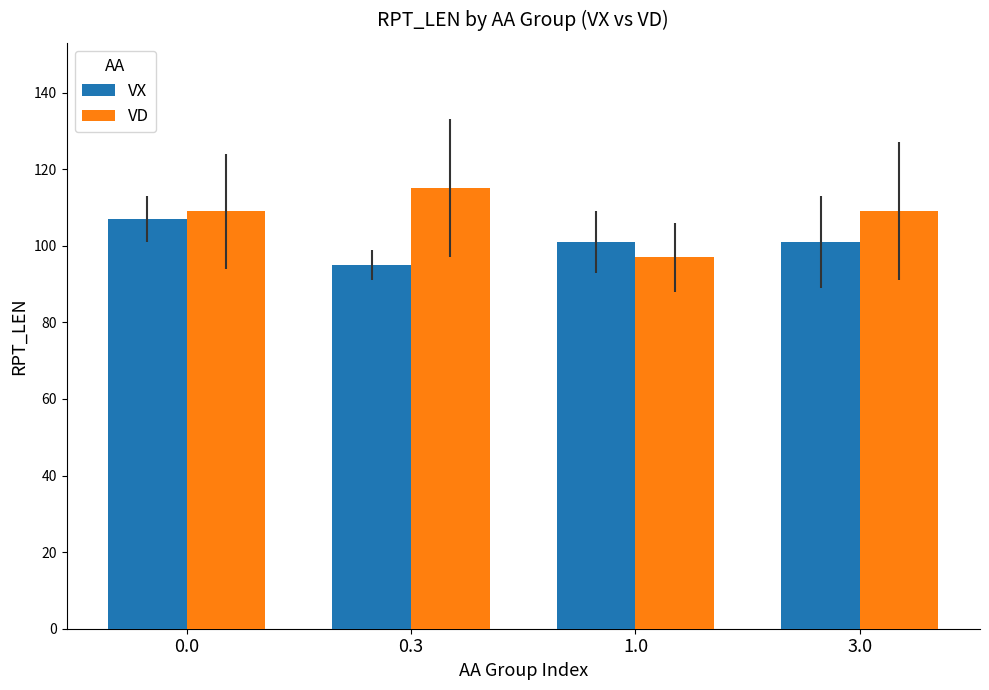

What is the sum of all VD values?

430